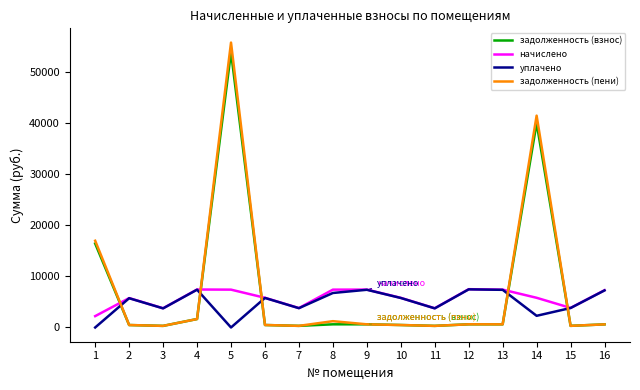

Which series has the largest range (max minus min)?

задолженность (пени)